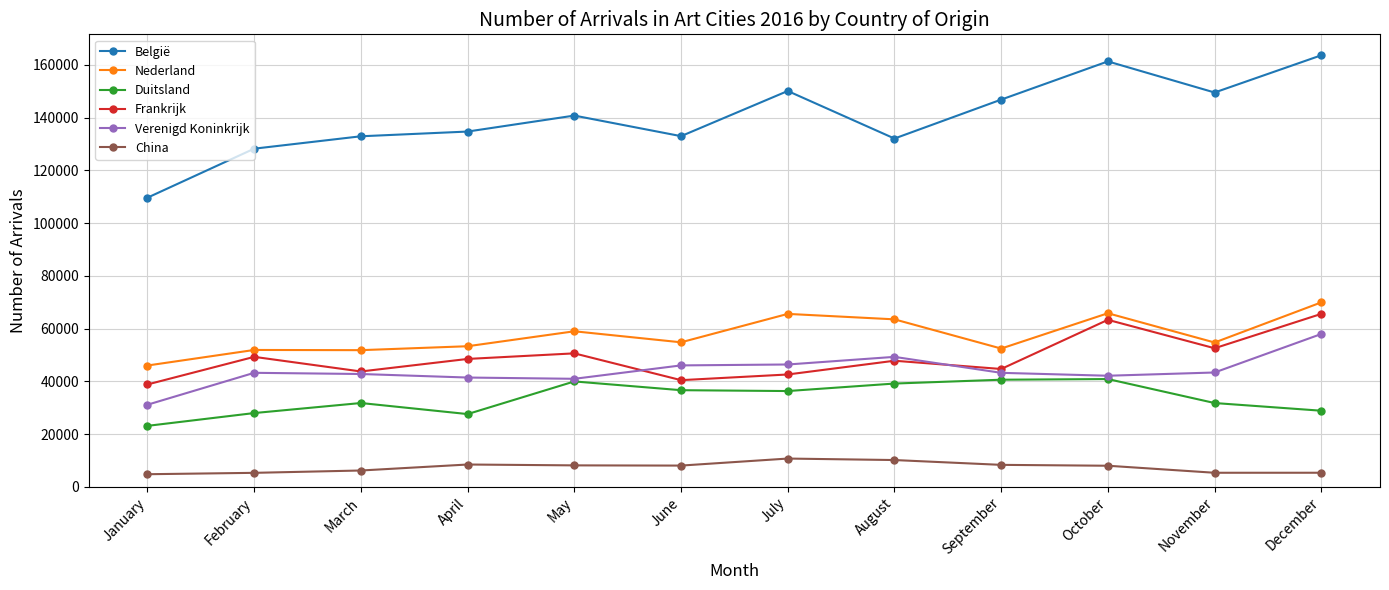

Rank the series by their maximum value, from lowest to highest.

China, Duitsland, Verenigd Koninkrijk, Frankrijk, Nederland, België